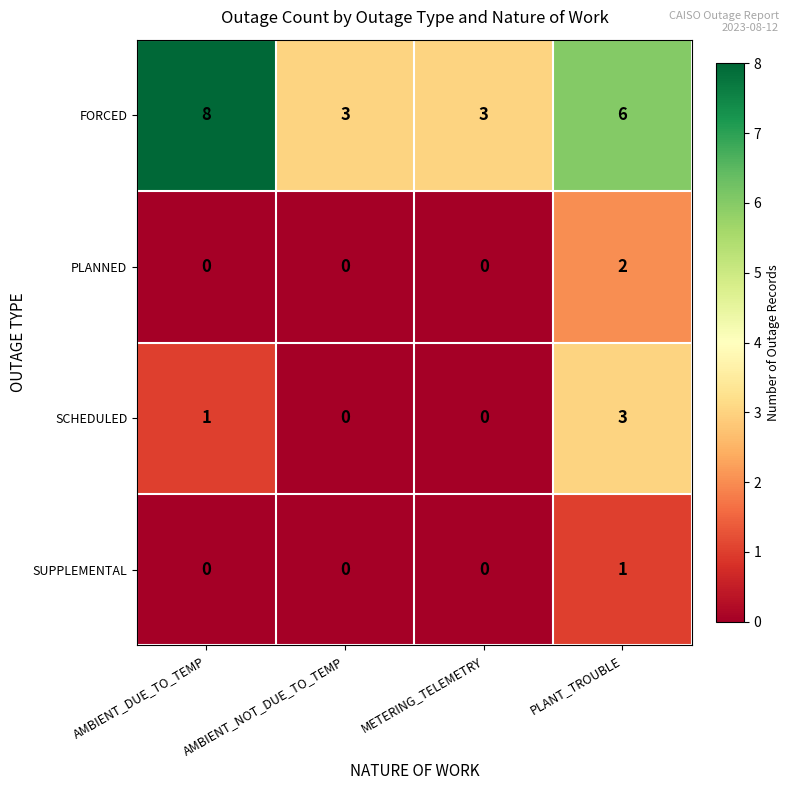

Is it true that PLANNED equals -1 at AMBIENT_NOT_DUE_TO_TEMP?

False